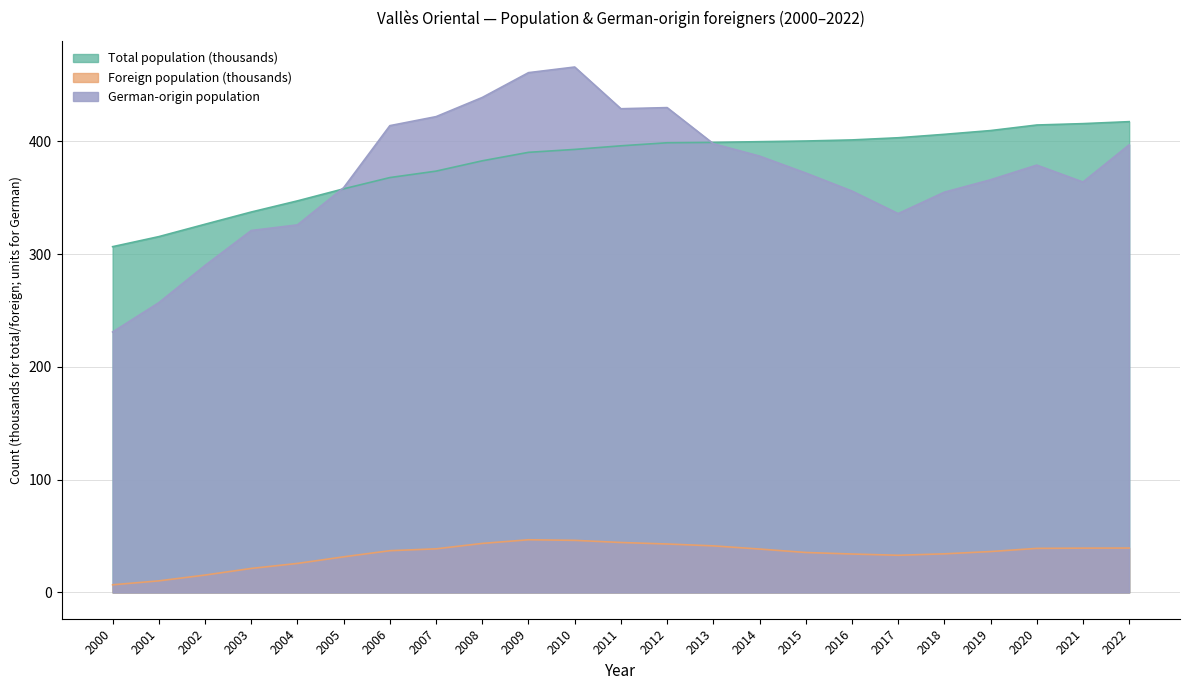

True or false: Total population has a value of 606.0 at 2006.

False